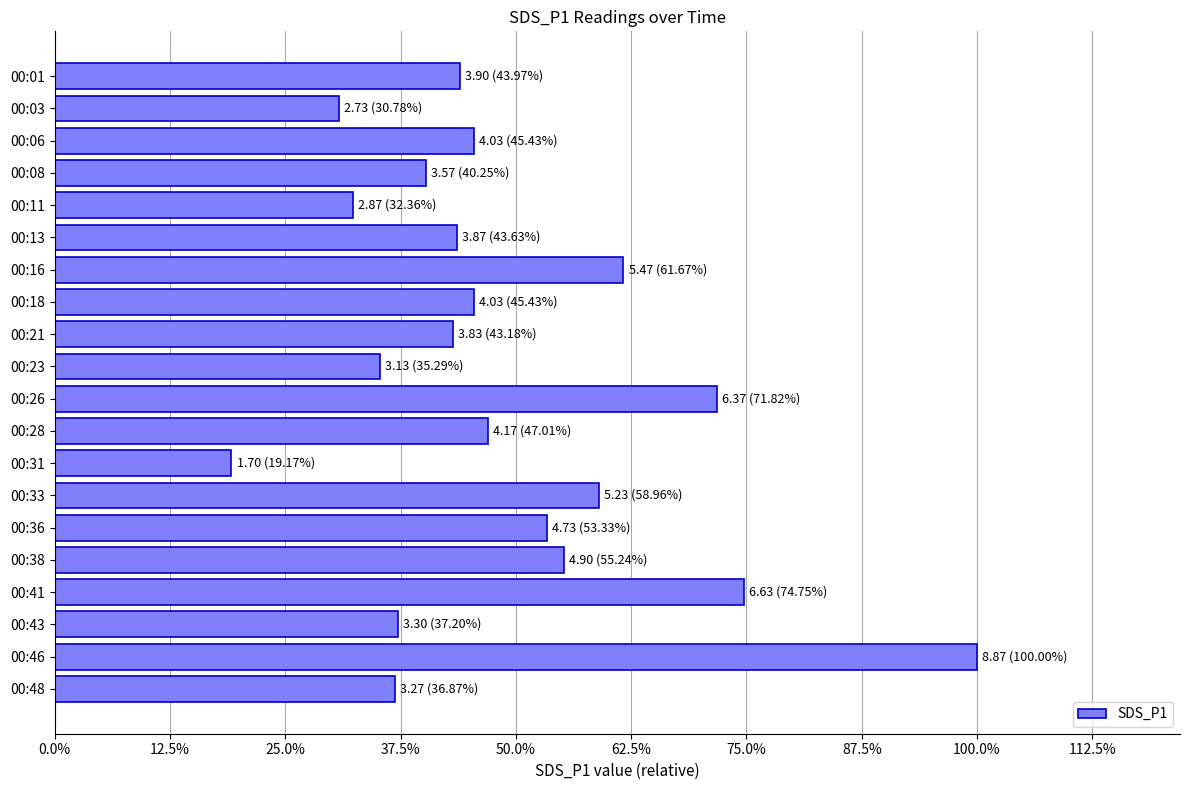

What is the smallest value displayed?

1.7